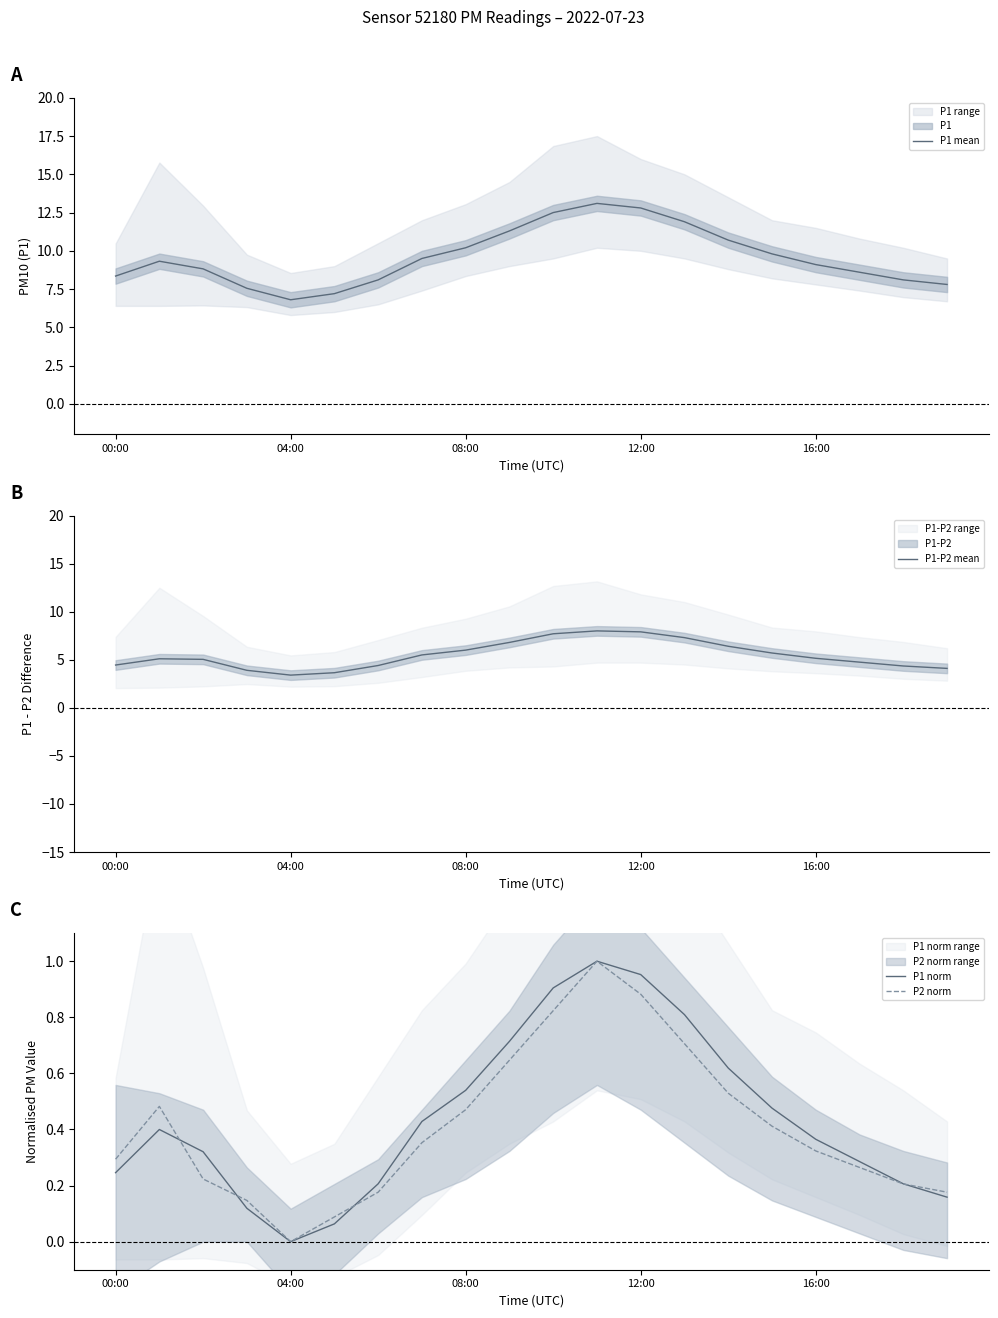

At 10, list the series in order from largest to smallest.

P1 mean, P1-P2 mean, P1 norm, P2 norm